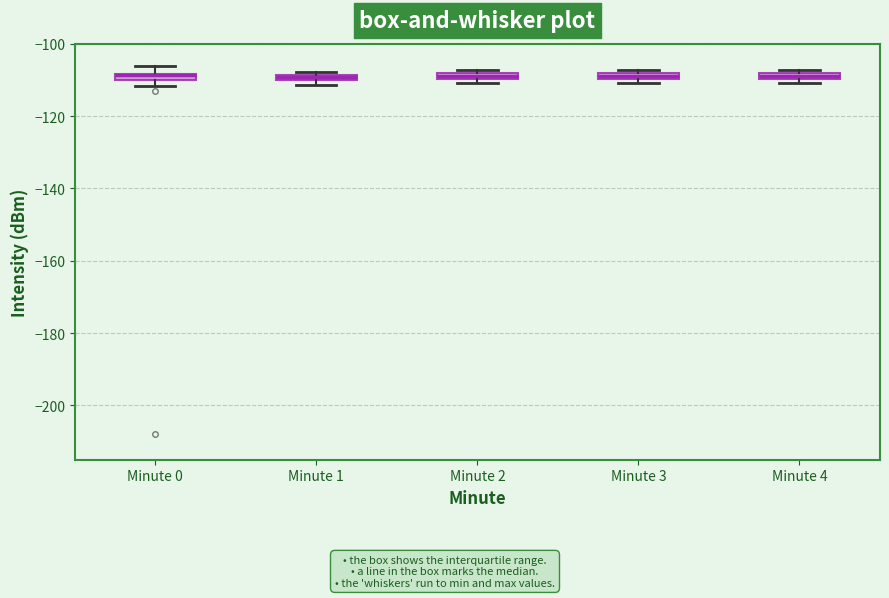

Where is the lower edge of the box for Minute 3 on the y-axis? The values are not printed on the chart, so give them approximately, as read against the axis.

-110